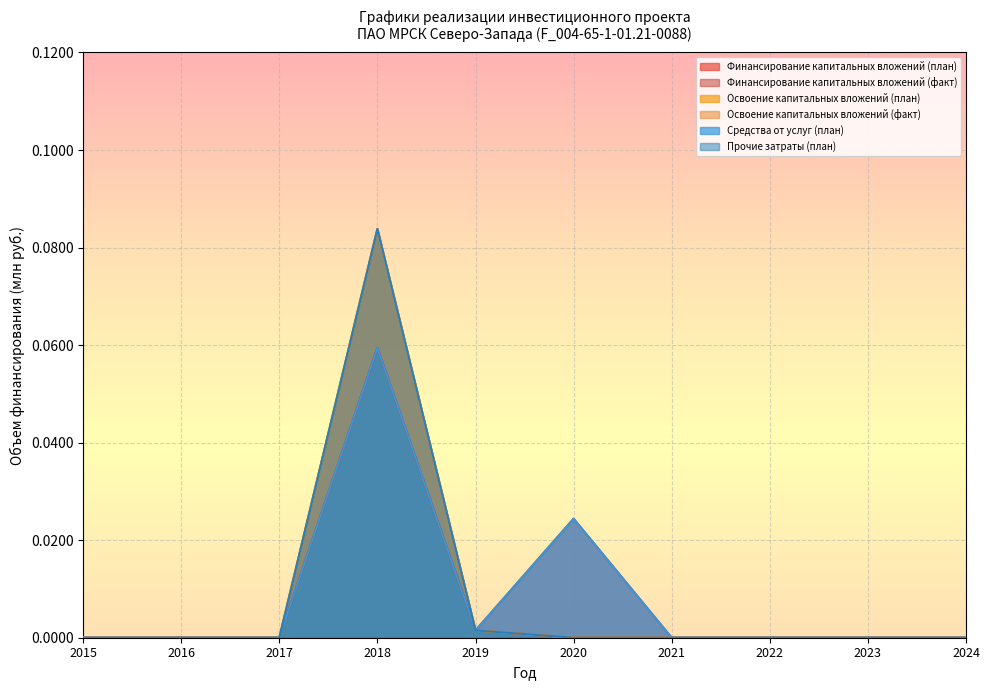

How many interior local valleys does the Финансирование капитальных вложений (план) series have?

1